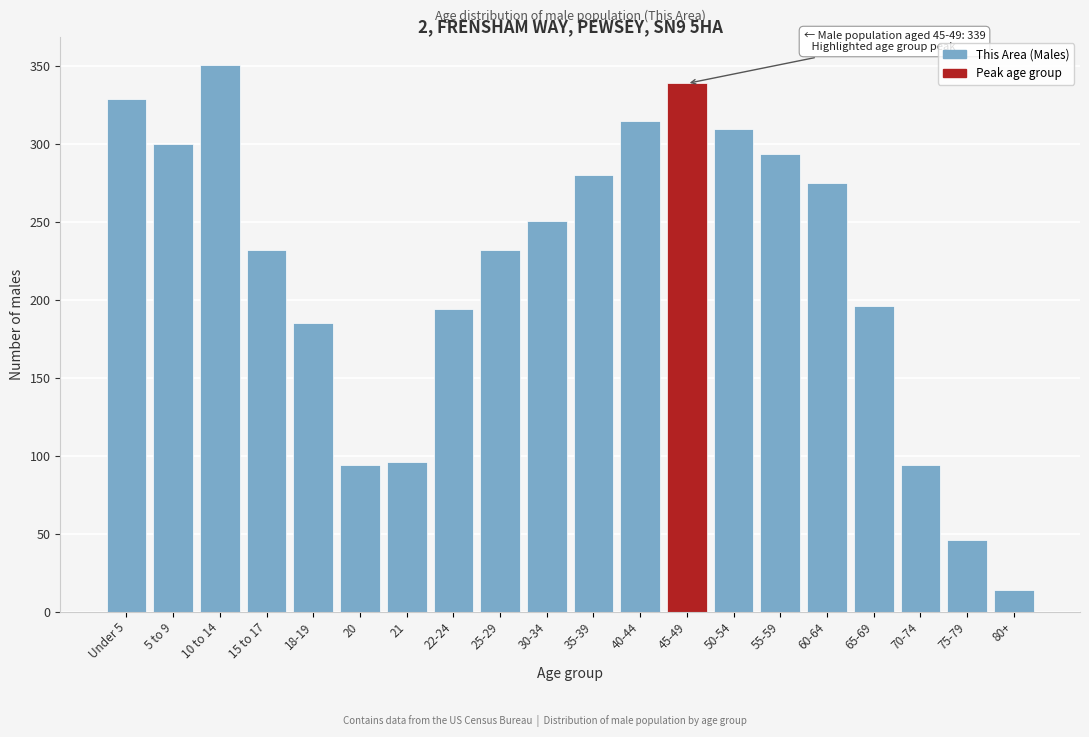

Reading left to right, what are all the values shown in this chart?

329	300	351	232	185	94	96	194	232	251	280	315	339	310	294	275	196	94	46	14